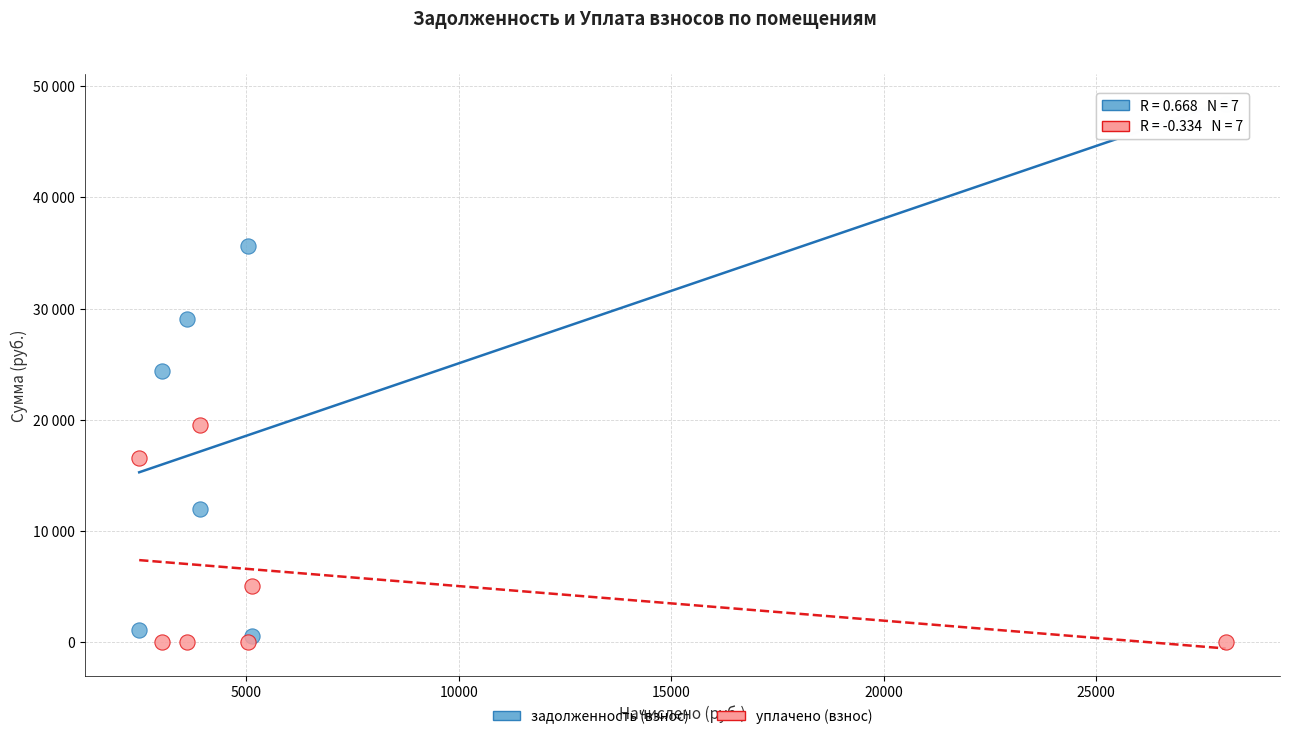

Which series has the widest spread of Y values?

задолженность (взнос)